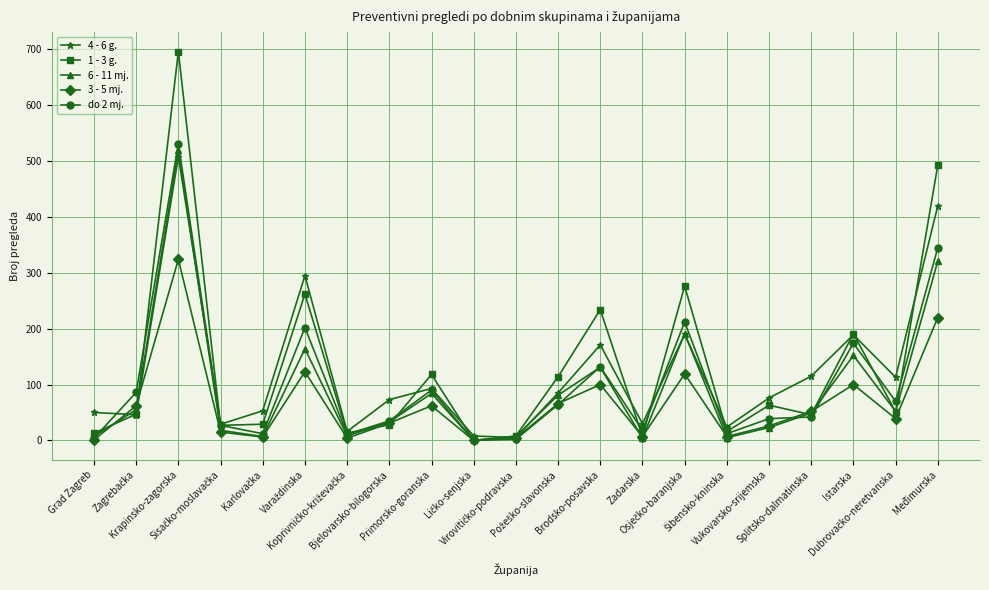

How many data points in 1 - 3 g. are less than 47?

10